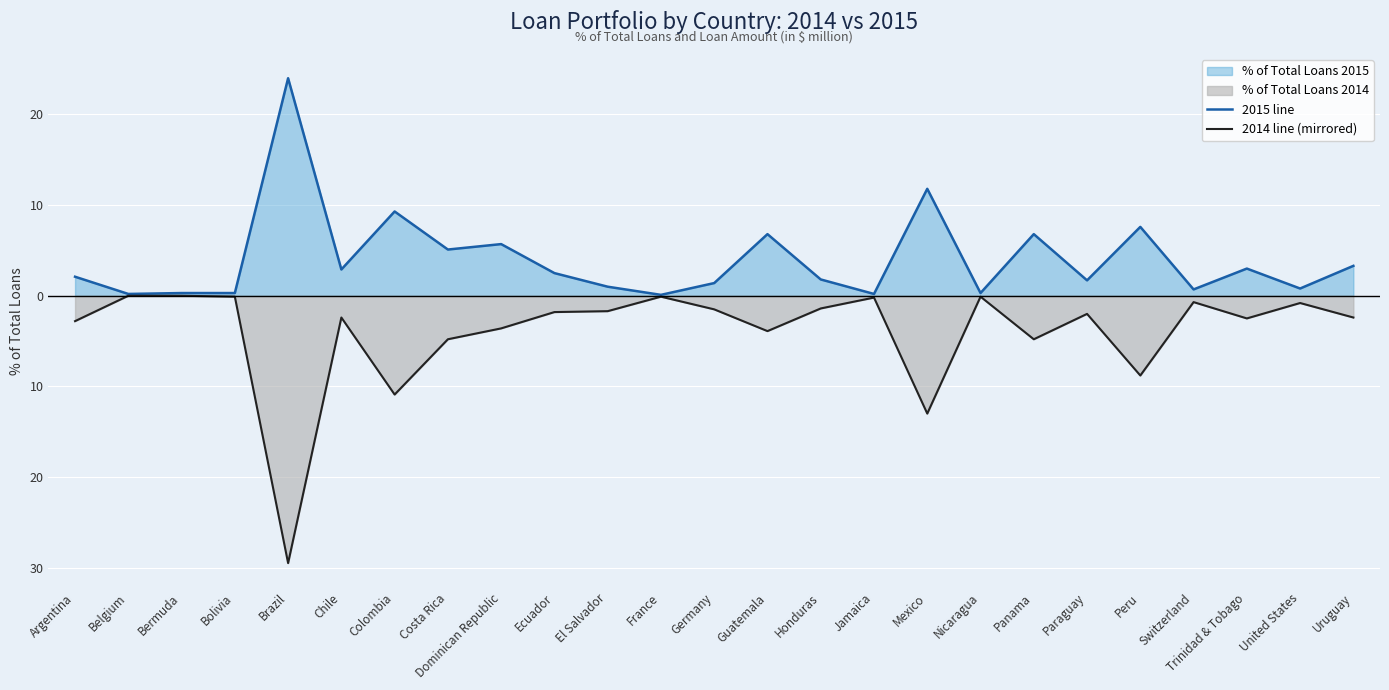

What is the difference between the maximum and second lowest values in the 2014 line (mirrored) series?

13.0